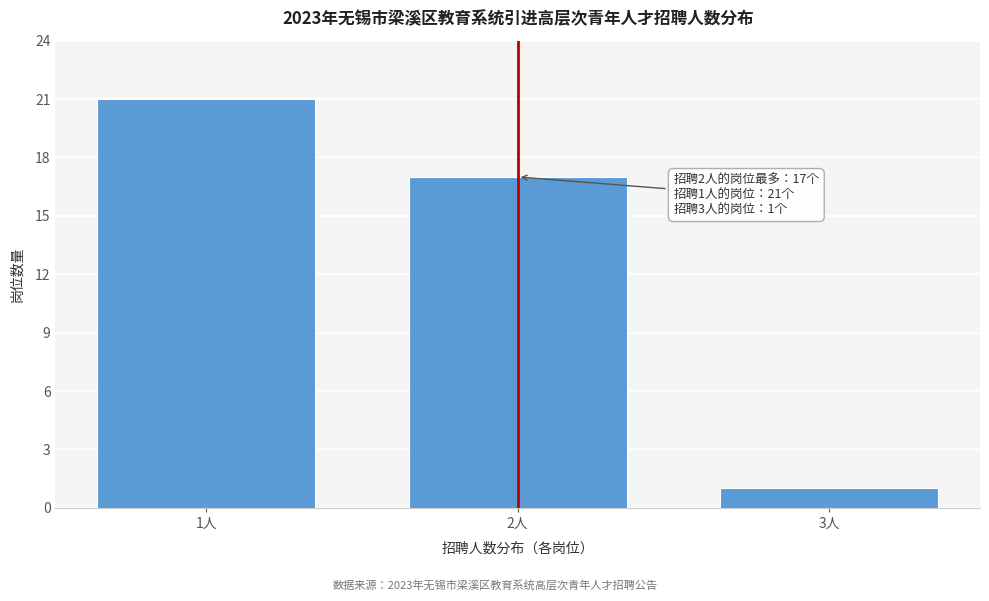

Reading left to right, what are all the values shown in this chart?

1人=21	2人=17	3人=1